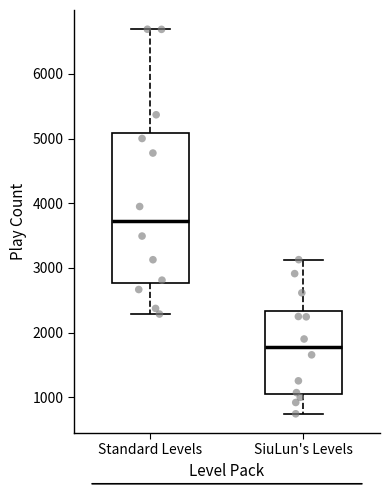

Comparing the boxes themselves (not the whiskers), which one is the tallest?

Standard Levels